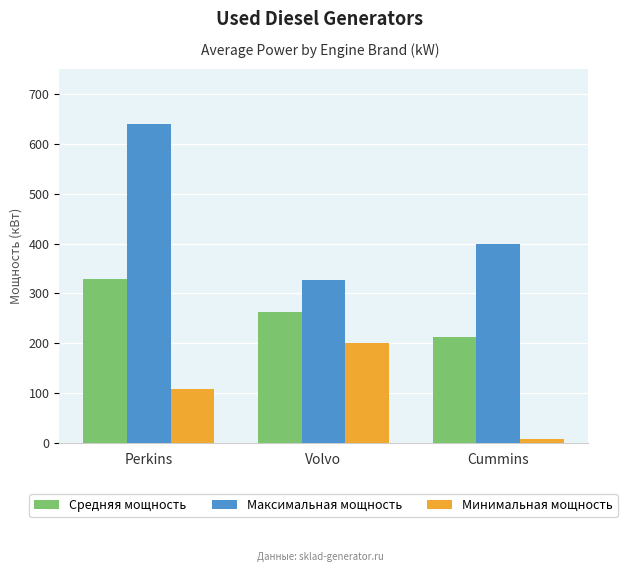

What is the difference between the Средняя мощность values at Volvo and Cummins?

51